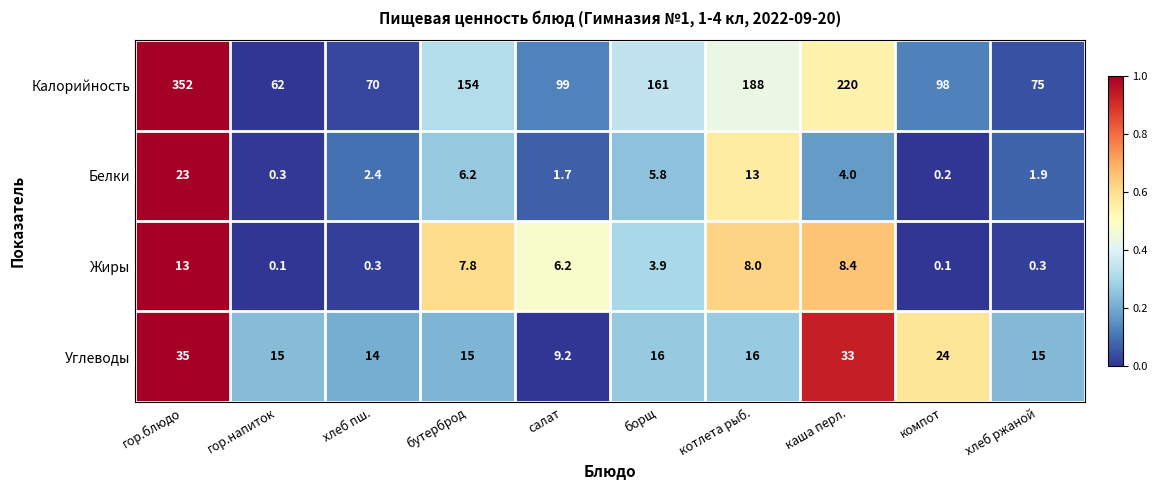

Which series has the largest total across all categories?

Калорийность